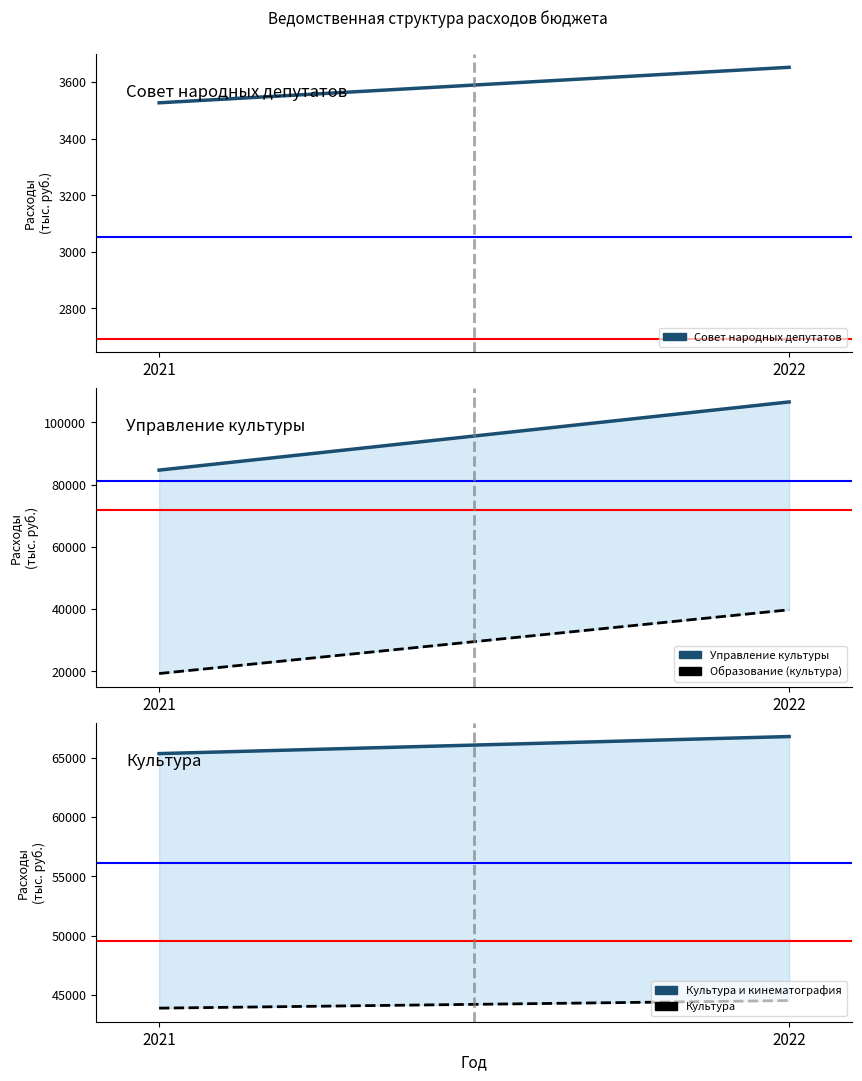

How many lines are shown in the chart?

5